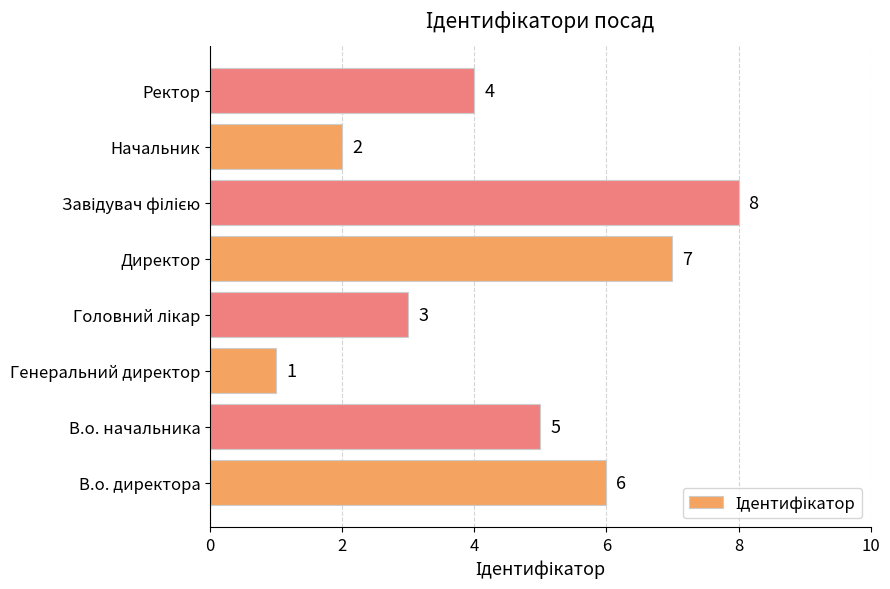

Between Генеральний директор and В.о. директора, which is larger?

В.о. директора